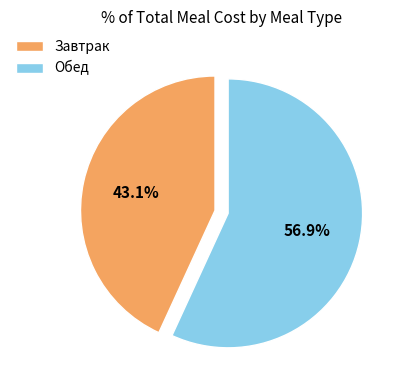

Is there a majority slice in this chart?

Yes